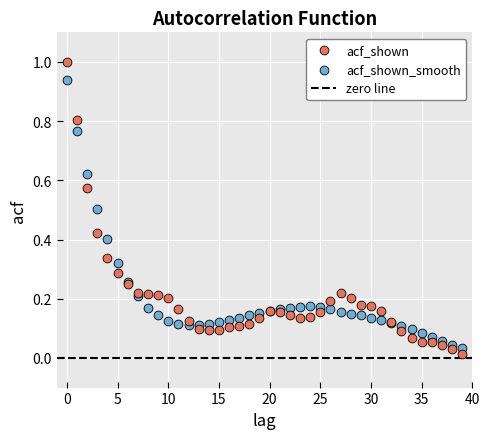

Which series has the largest Y range (max minus min)?

acf_shown